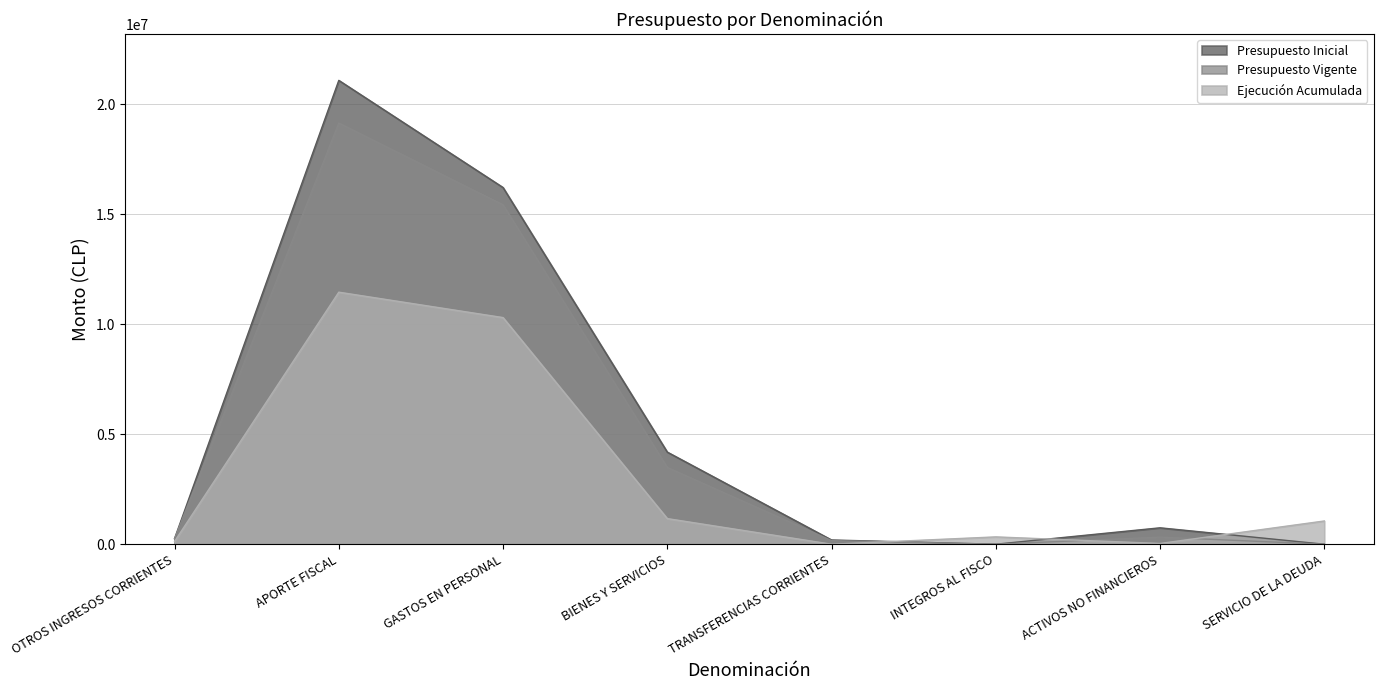

True or false: Ejecución Acumulada has a value of 10297857 at GASTOS EN PERSONAL.

True